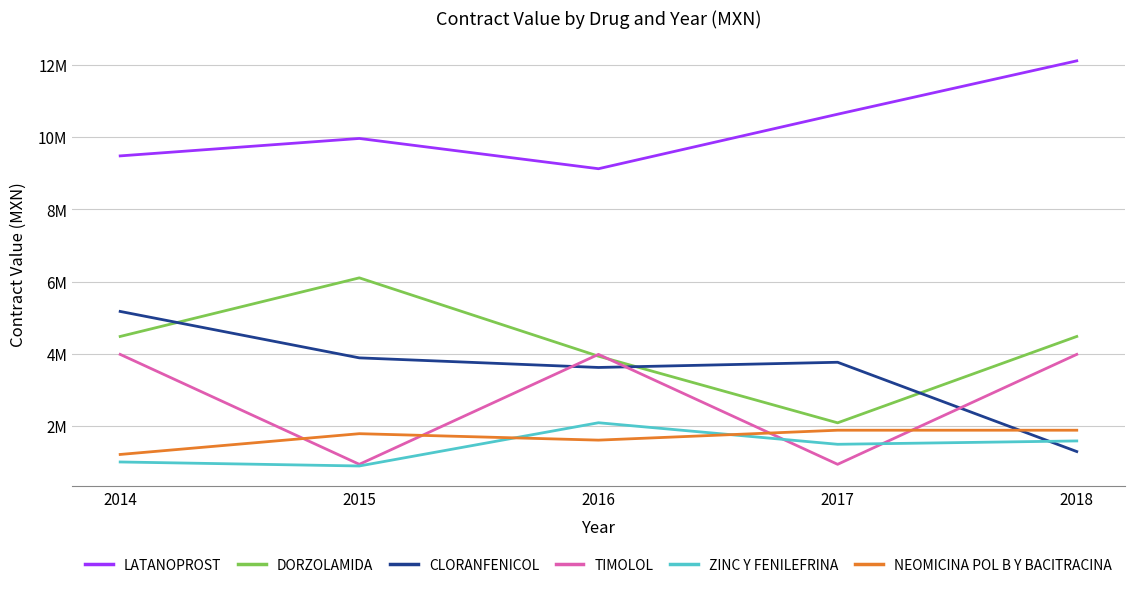

True or false: NEOMICINA POL B Y BACITRACINA and DORZOLAMIDA cross at least once.

False